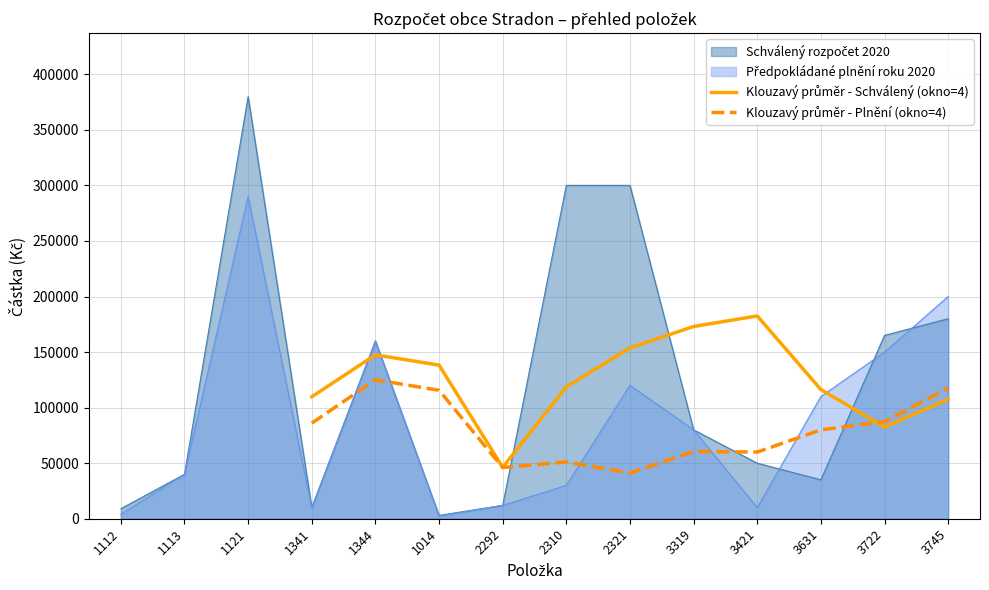

What is the sum of all Klouzavý průměr - Plnění (okno=4) values?

870400